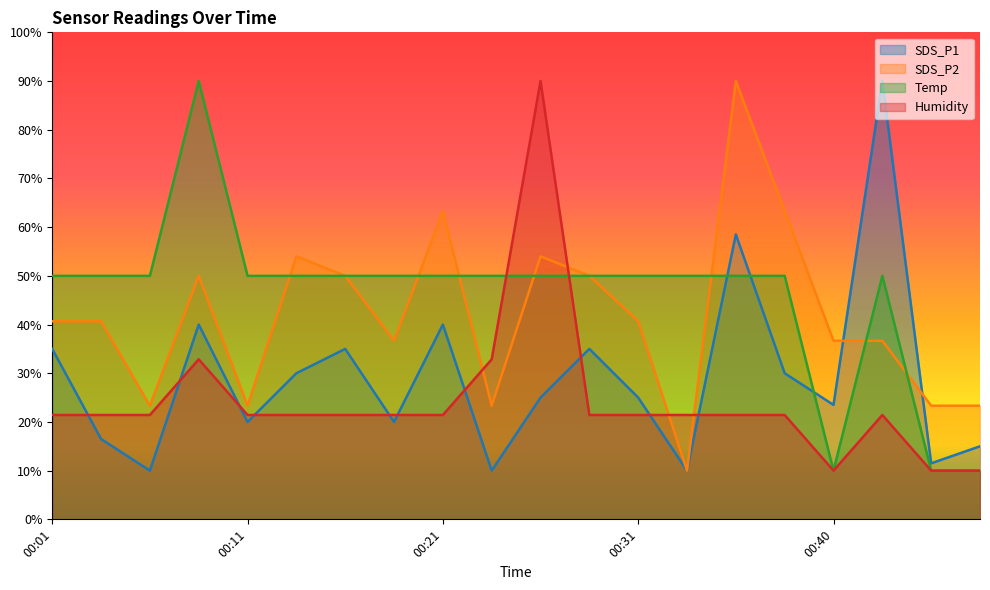

Which series has the largest total across all categories?

Temp